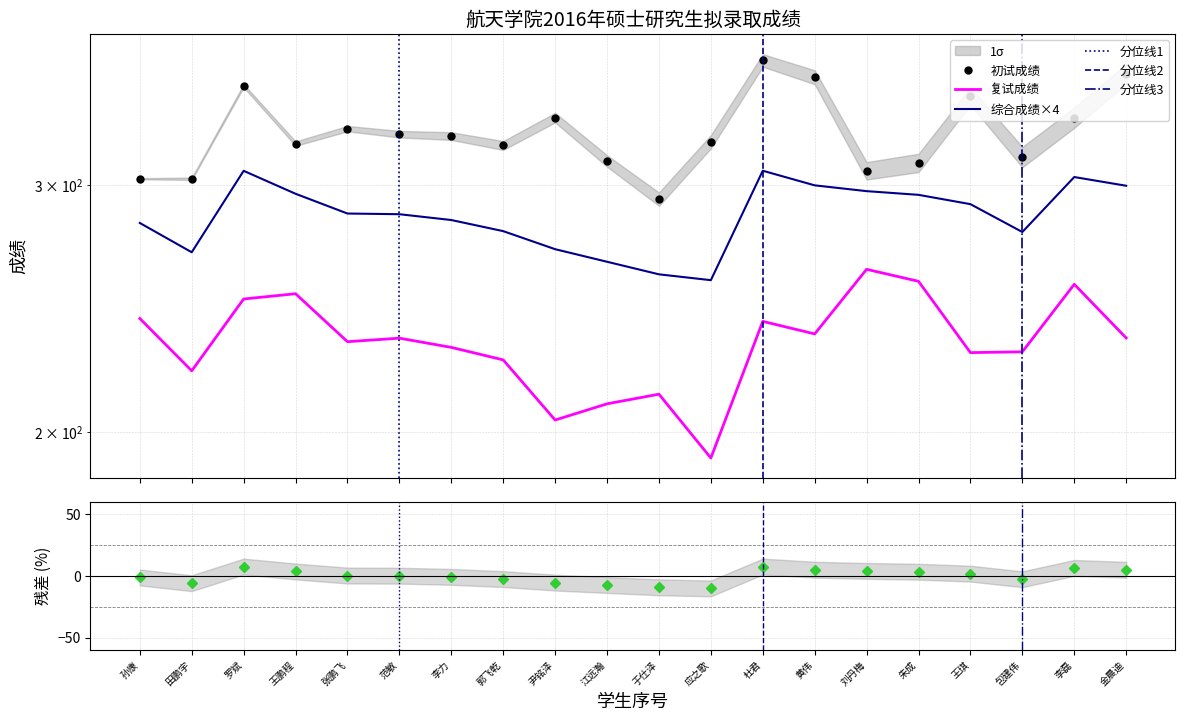

List the series in order of their overall mean, lowest first.

复试成绩, 综合成绩, 初试成绩